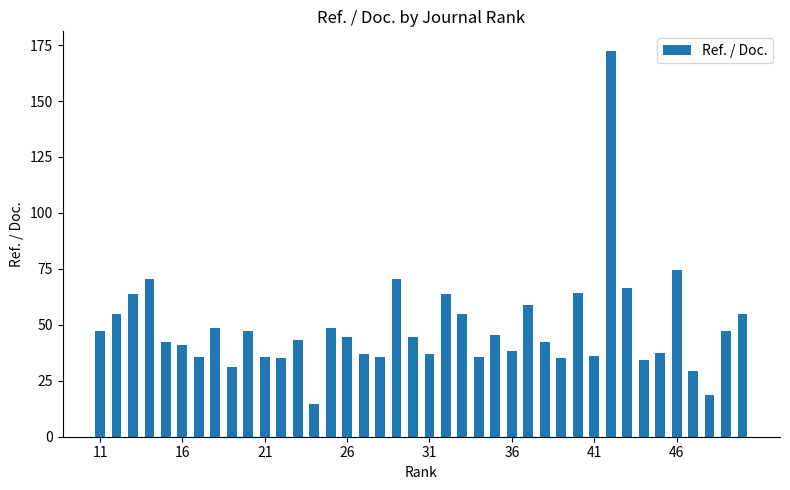

What is the minimum value shown in the chart?

14.7